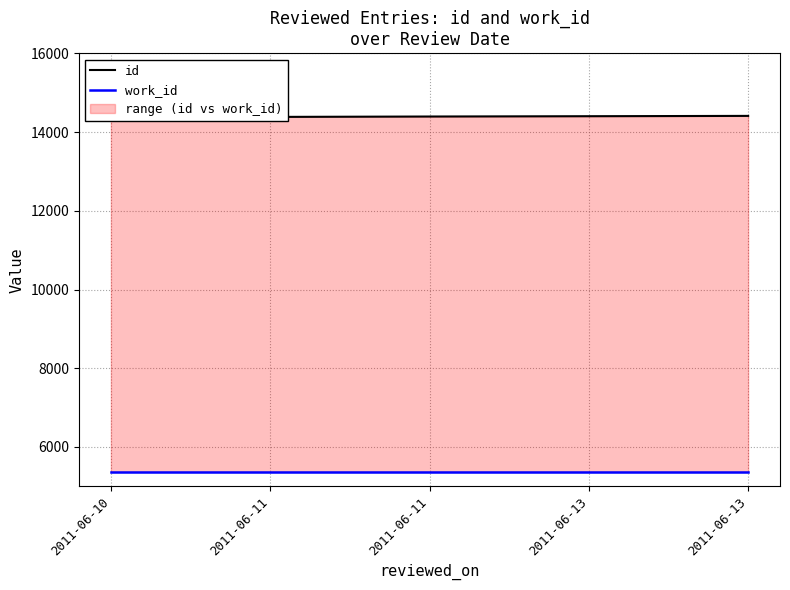

Is the value of work_id at 2011-06-13 greater than the value of id at 2011-06-10?

No